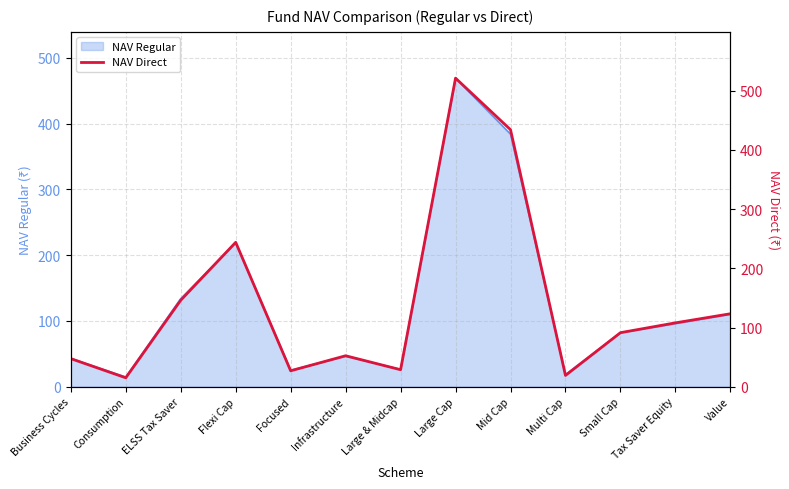

Rank the categories by value from lowest to highest.

Consumption, Multi Cap, Focused, Large & Midcap, Business Cycles, Infrastructure, Small Cap, Tax Saver Equity, Value, ELSS Tax Saver, Flexi Cap, Mid Cap, Large Cap